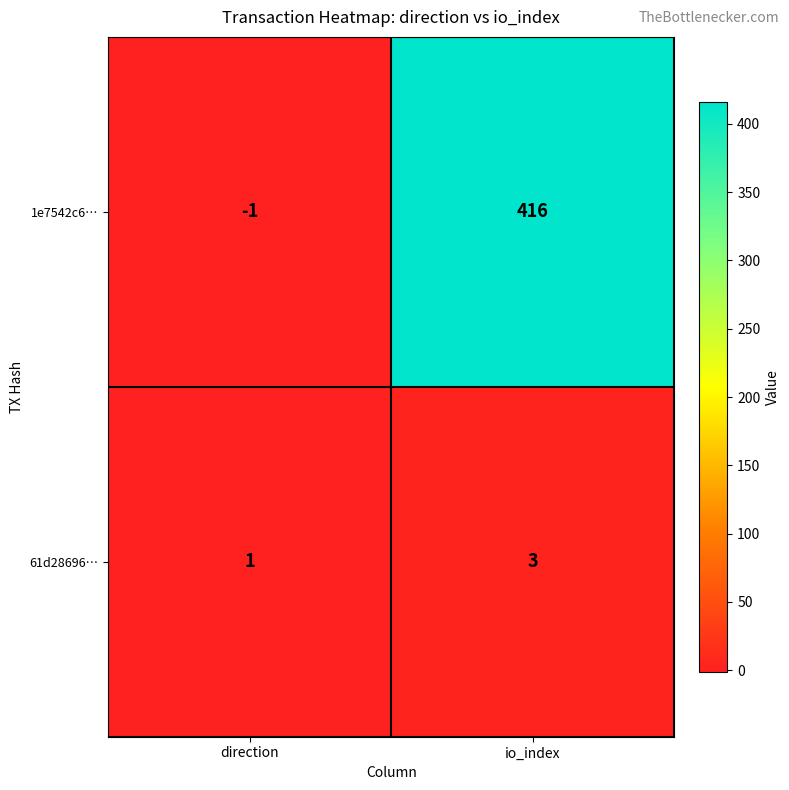

Count the number of data series in this chart.

2